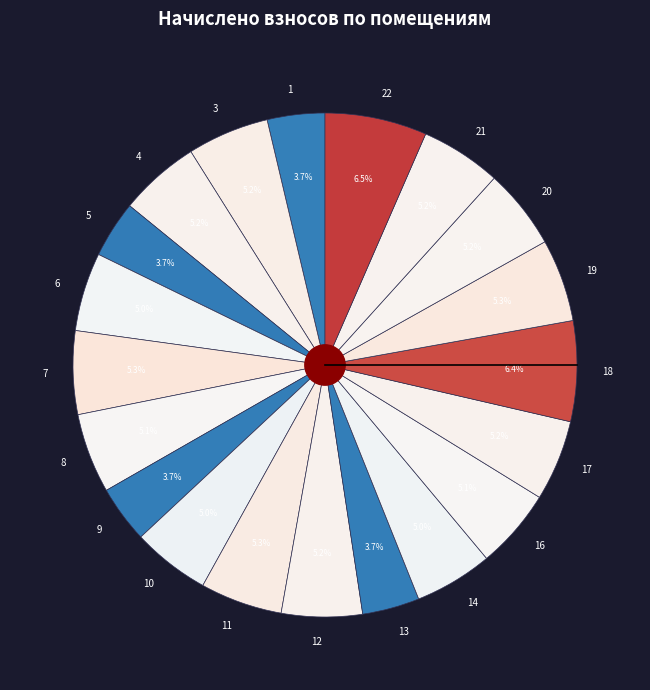

What portion of the pie excludes 14?

95.0%